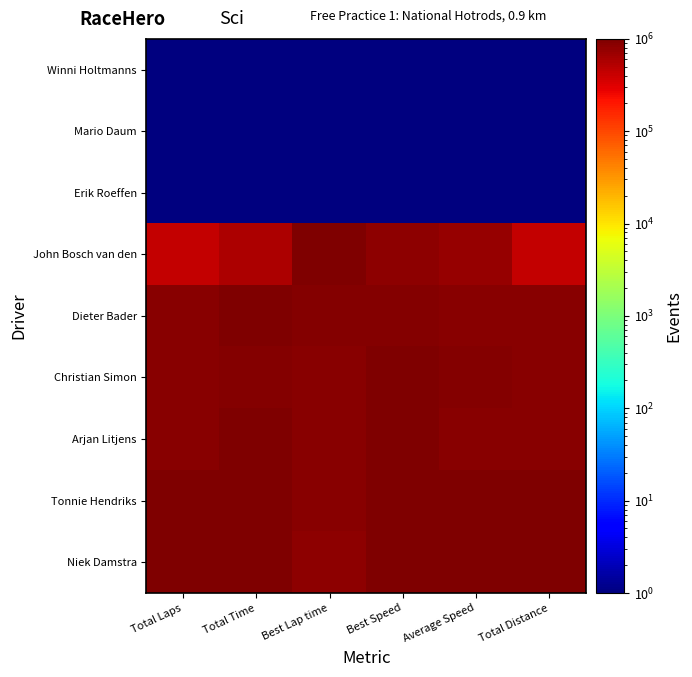

Rank the series at Total Laps from lowest to highest value.

Erik Roeffen, Mario Daum, Winni Holtmanns, John Bosch van den, Arjan Litjens, Christian Simon, Dieter Bader, Niek Damstra, Tonnie Hendriks